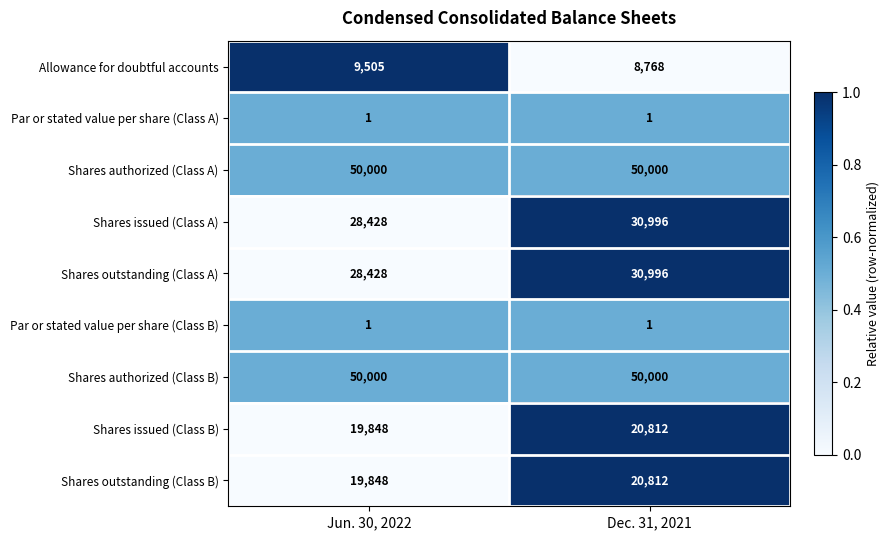

Reading left to right, list all the values displayed in this chart.

Allowance for doubtful accounts: 9505	8768
Par or stated value per share (Class A): 1	1
Shares authorized (Class A): 50000	50000
Shares issued (Class A): 28428	30996
Shares outstanding (Class A): 28428	30996
Par or stated value per share (Class B): 1	1
Shares authorized (Class B): 50000	50000
Shares issued (Class B): 19848	20812
Shares outstanding (Class B): 19848	20812